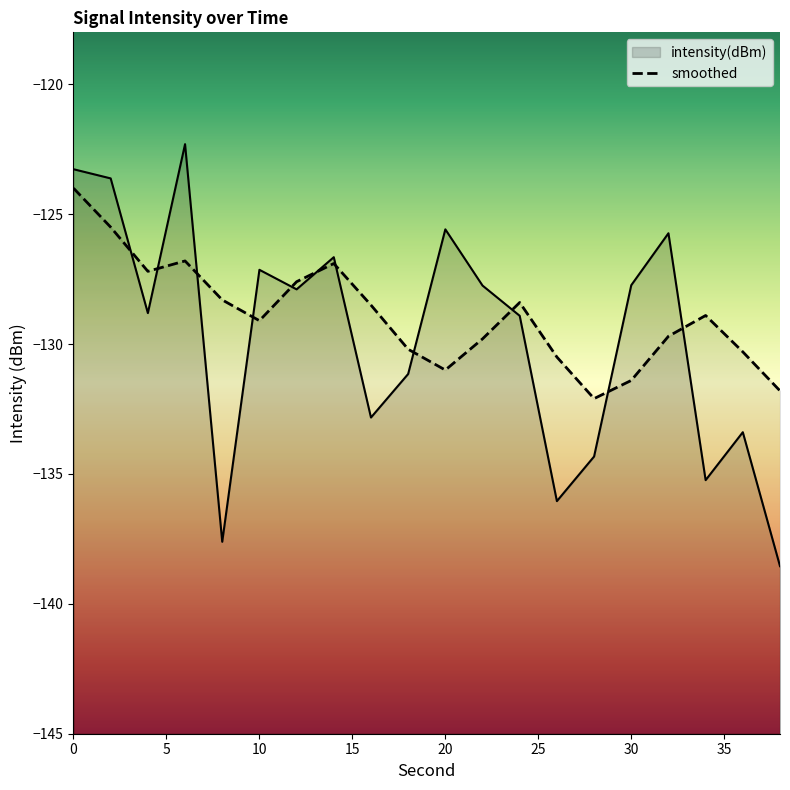

Reading right to left, what are all the values shown in this chart?

intensity(dBm): 38=-138.5	36=-133.4	34=-135.2	32=-125.7	30=-127.7	28=-134.3	26=-136.0	24=-128.9	22=-127.7	20=-125.6	18=-131.2	16=-132.8	14=-126.7	12=-127.9	10=-127.1	8=-137.6	6=-122.3	4=-128.8	2=-123.6	0=-123.3
smoothed: 38=-131.8	36=-130.3	34=-128.9	32=-129.7	30=-131.4	28=-132.1	26=-130.5	24=-128.4	22=-129.8	20=-131.0	18=-130.2	16=-128.5	14=-126.9	12=-127.6	10=-129.1	8=-128.3	6=-126.8	4=-127.2	2=-125.5	0=-124.0